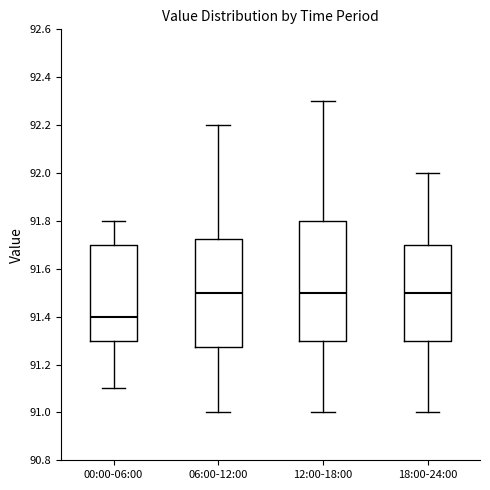

Reading left to right, read every box against the y-axis: the position of its median line, the range the box covers, and the ends of its whiskers. The values are not printed on the chart, so give them approximately, as read against the axis.

00:00-06:00: median 91.40, box 91.30 to 91.70, whiskers 91.10 to 91.80
06:00-12:00: median 91.50, box 91.28 to 91.72, whiskers 91.00 to 92.20
12:00-18:00: median 91.50, box 91.30 to 91.80, whiskers 91.00 to 92.30
18:00-24:00: median 91.50, box 91.30 to 91.70, whiskers 91.00 to 92.00